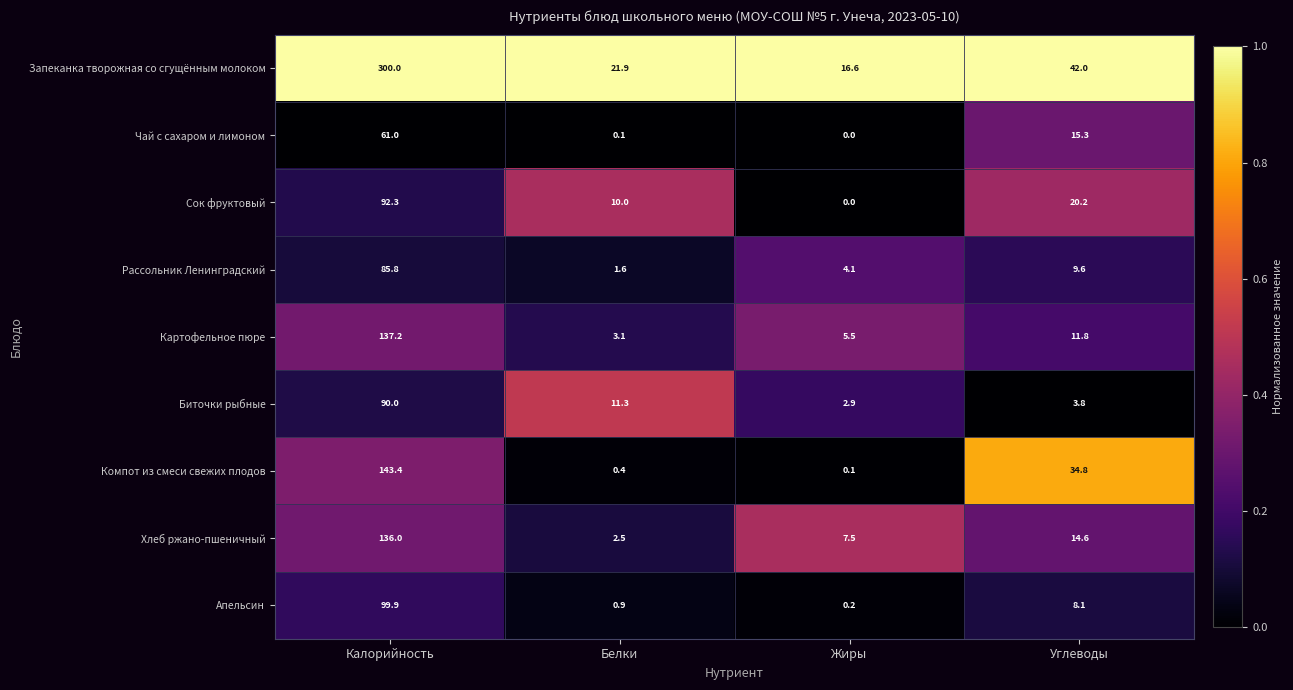

Which series has the widest spread of values?

Запеканка творожная со сгущённым молоком